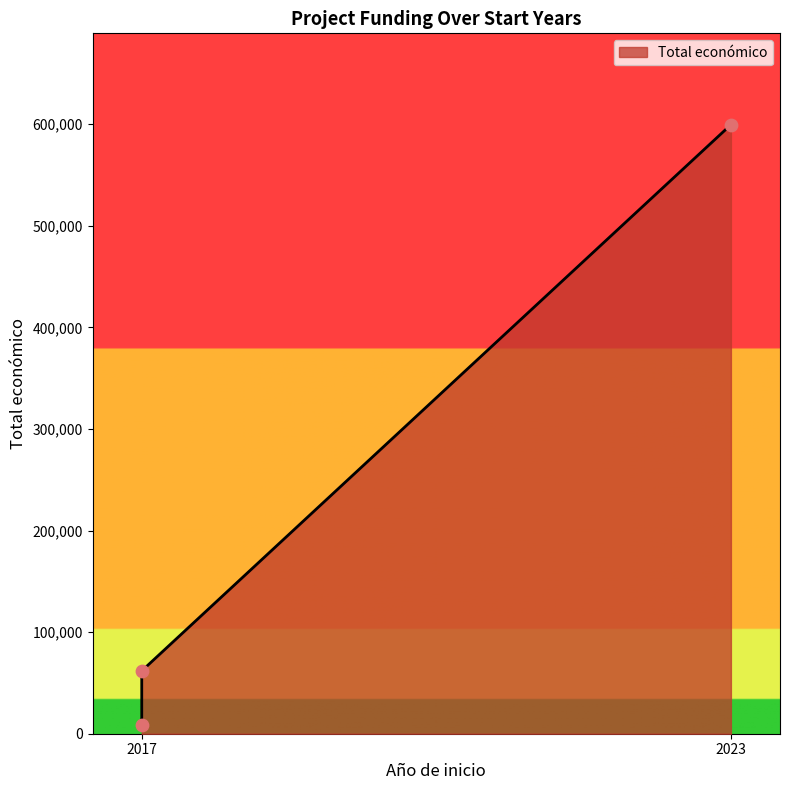

Approximately how many times larger is the value at 2017 compared to 2023?

0.1